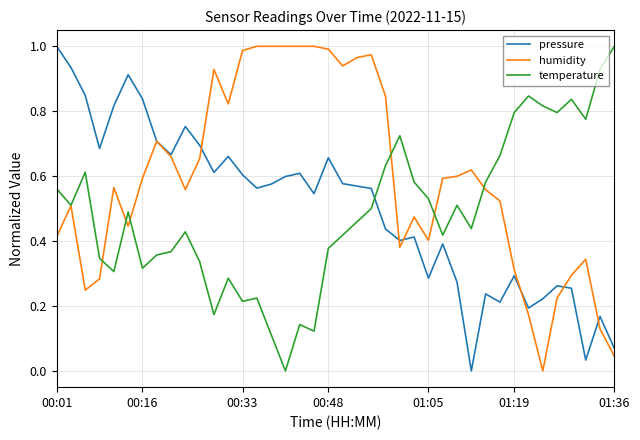

Which series has the largest total across all categories?

humidity